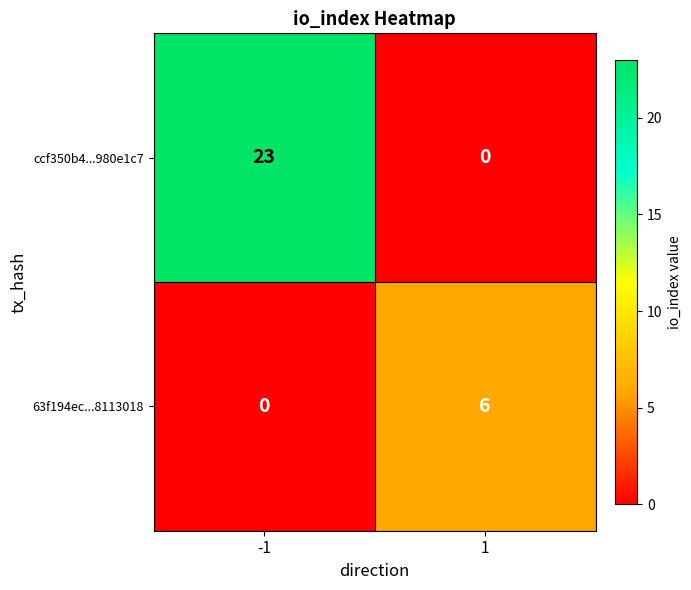

Reading left to right, what are all the values shown in this chart?

ccf350b4...980e1c7: 23	0
63f194ec...8113018: 0	6